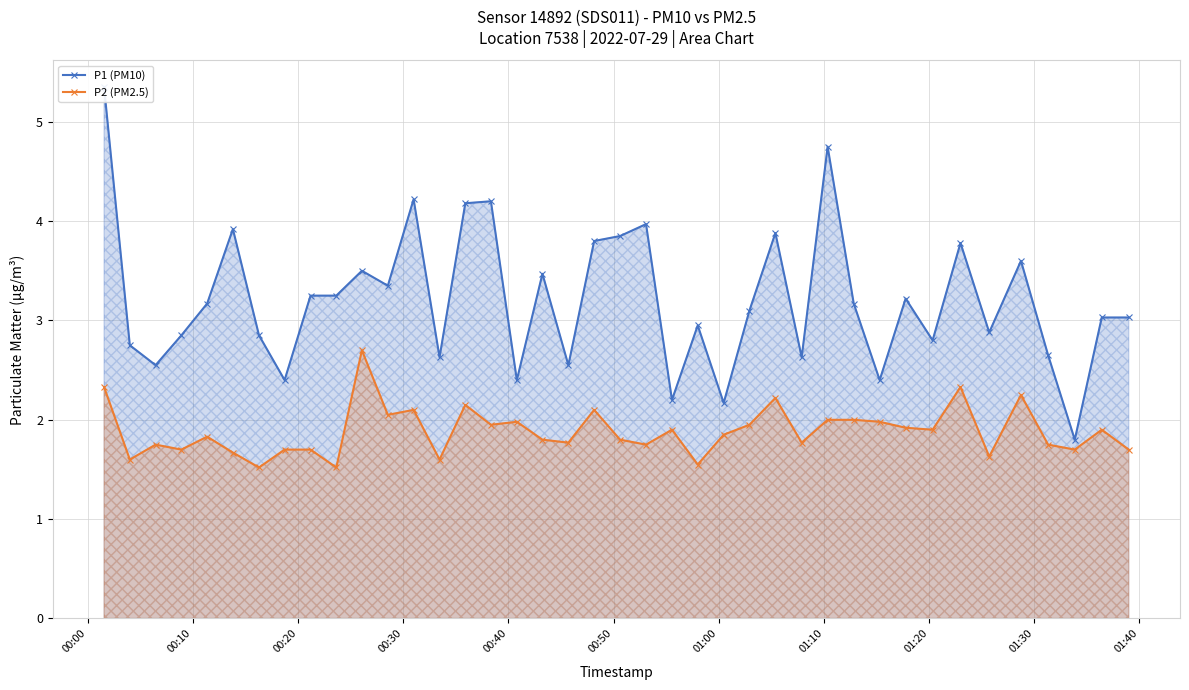

True or false: P1 (PM10) and P2 (PM2.5) cross at least once.

False